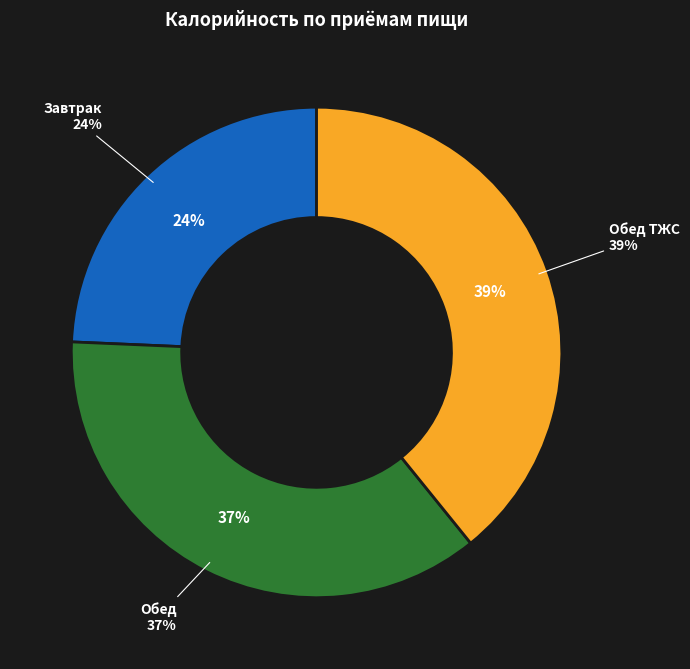

Which slice is the largest?

Обед ТЖС